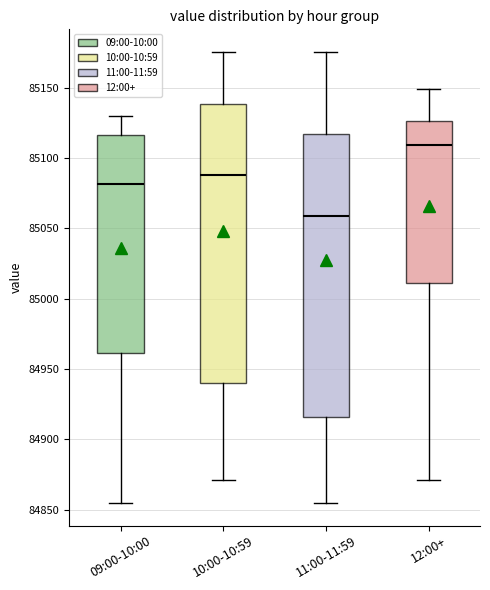

Reading left to right, read every box against the y-axis: the position of its median line, the range the box covers, and the ends of its whiskers. The values are not printed on the chart, so give them approximately, as read against the axis.

09:00-10:00: median 85080, box 84960 to 85115, whiskers 84855 to 85130
10:00-10:59: median 85090, box 84940 to 85140, whiskers 84870 to 85175
11:00-11:59: median 85060, box 84915 to 85115, whiskers 84855 to 85175
12:00+: median 85110, box 85010 to 85125, whiskers 84870 to 85150